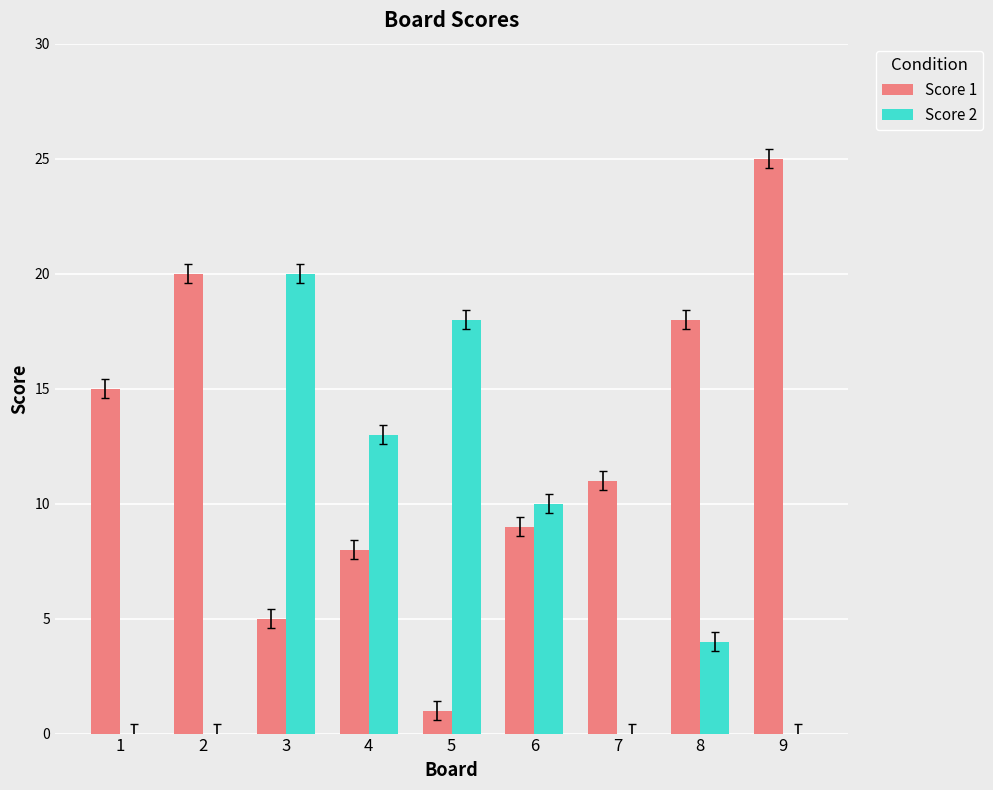

Count the number of data series in this chart.

2